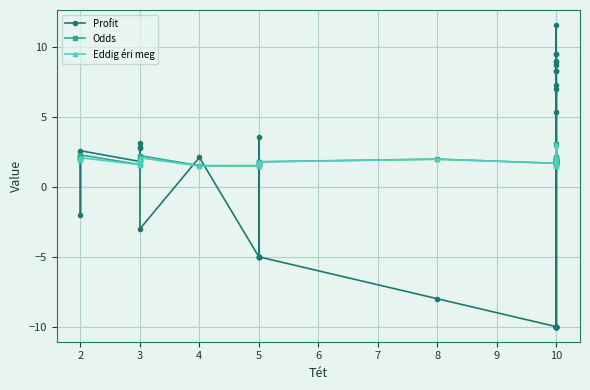

Where is Profit nearest to the value 0?

3